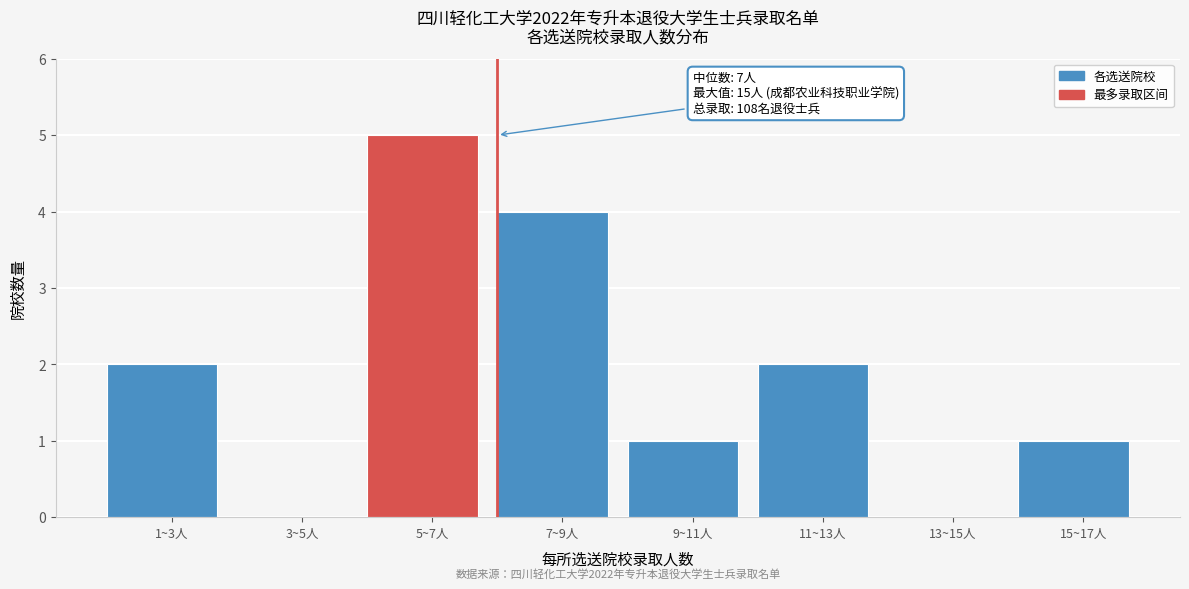

Reading left to right, transcribe all the data shown in this chart.

1~3人=2	3~5人=0	5~7人=5	7~9人=4	9~11人=1	11~13人=2	13~15人=0	15~17人=1